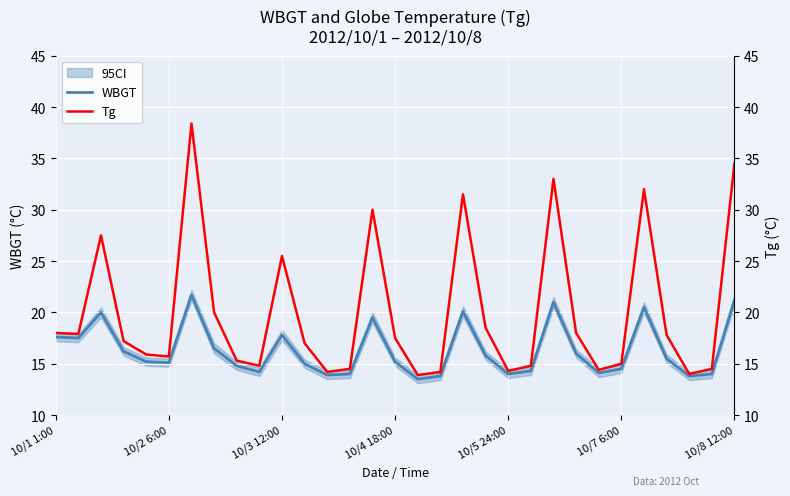

Where is the first local minimum for Tg?

10/2 6:00